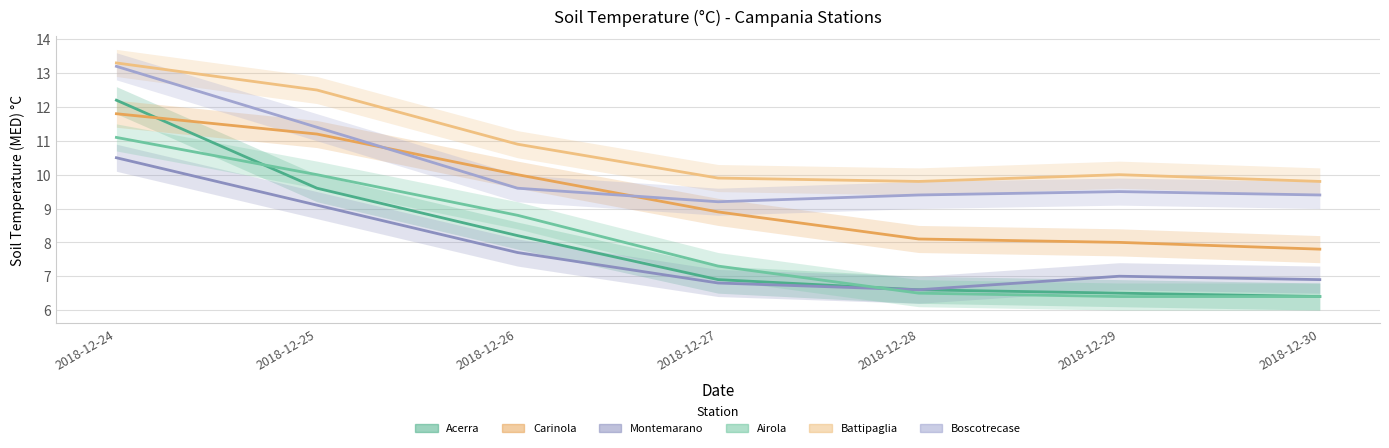

What is the average value of the Carinola series?

9.4